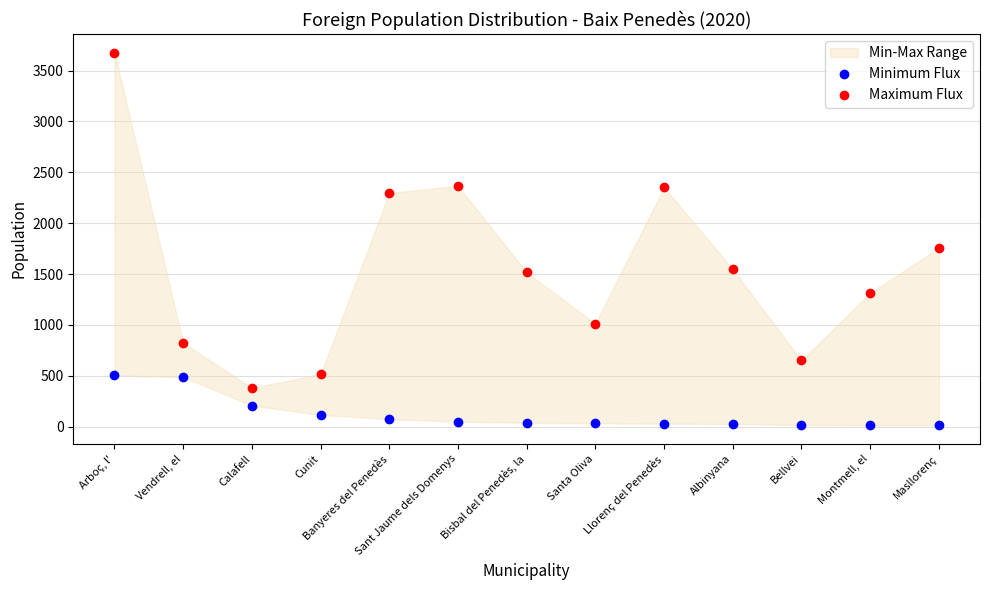

Does the chart display data point markers on the line(s)?

Yes